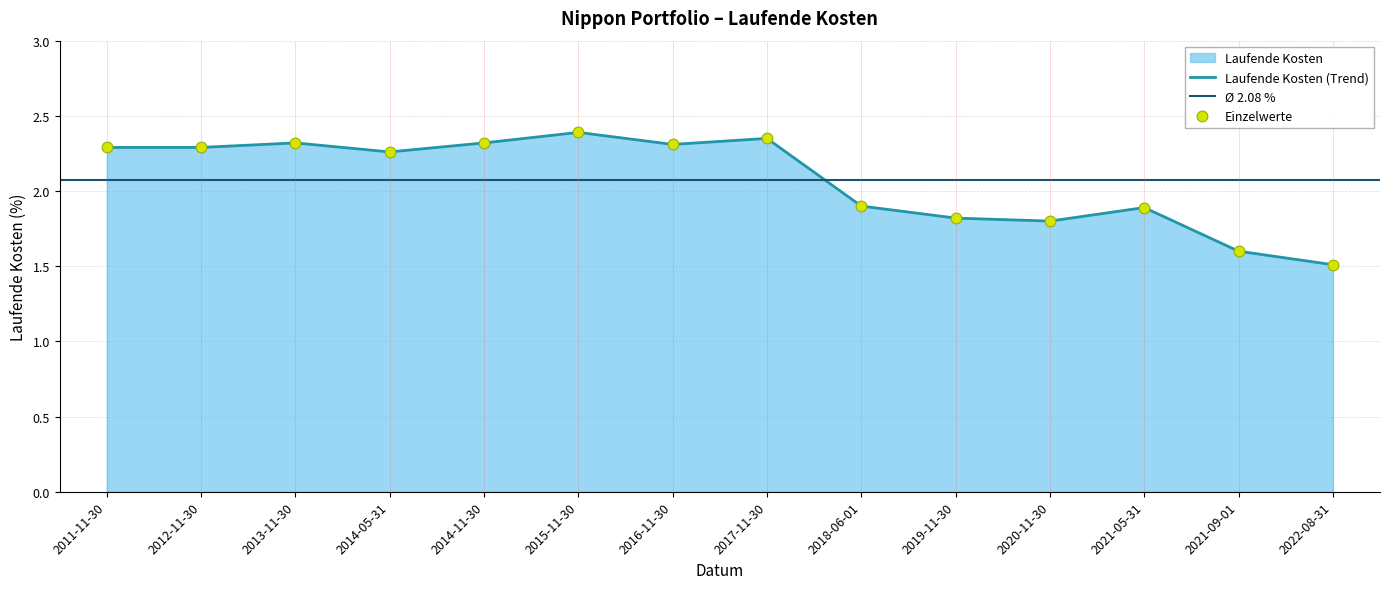

Approximately how many times larger is the value at 2014-11-30 compared to 2013-11-30?

1.0